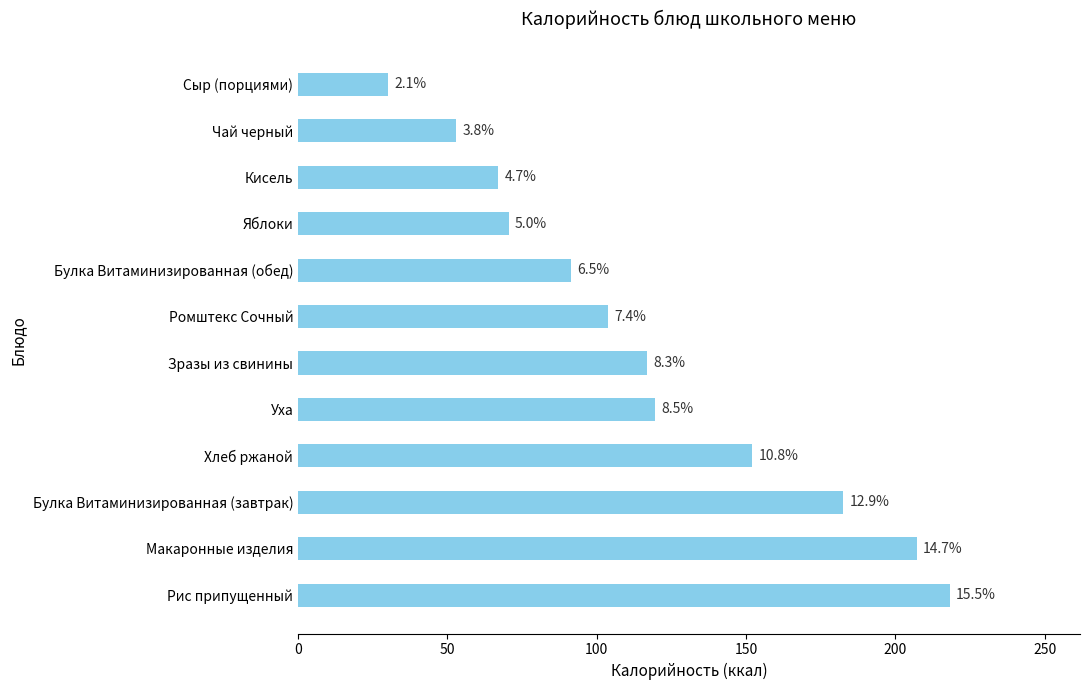

What is the smallest value displayed?

30.0